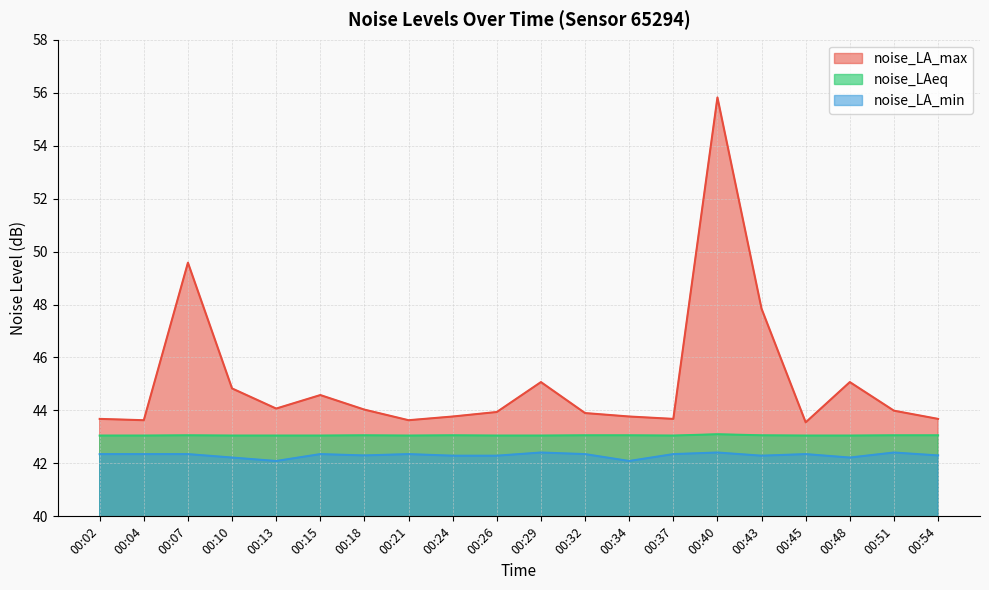

What is the greatest value displayed?

55.8